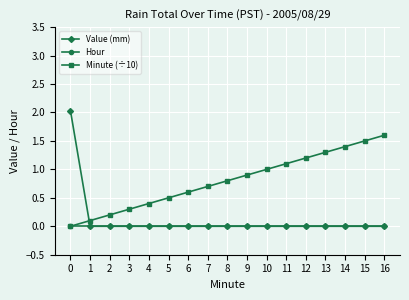

Between which two adjacent categories do Minute (÷10) and Value (mm) first intersect?

0 and 1